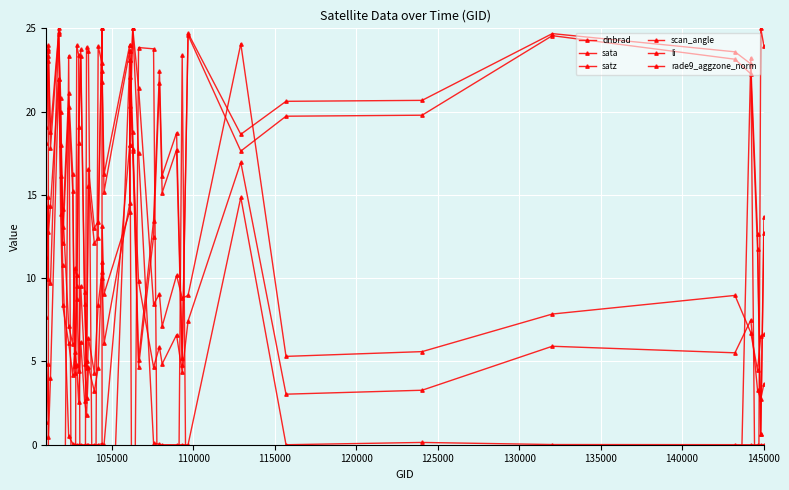

What is the average value of the scan_angle series?

17.3